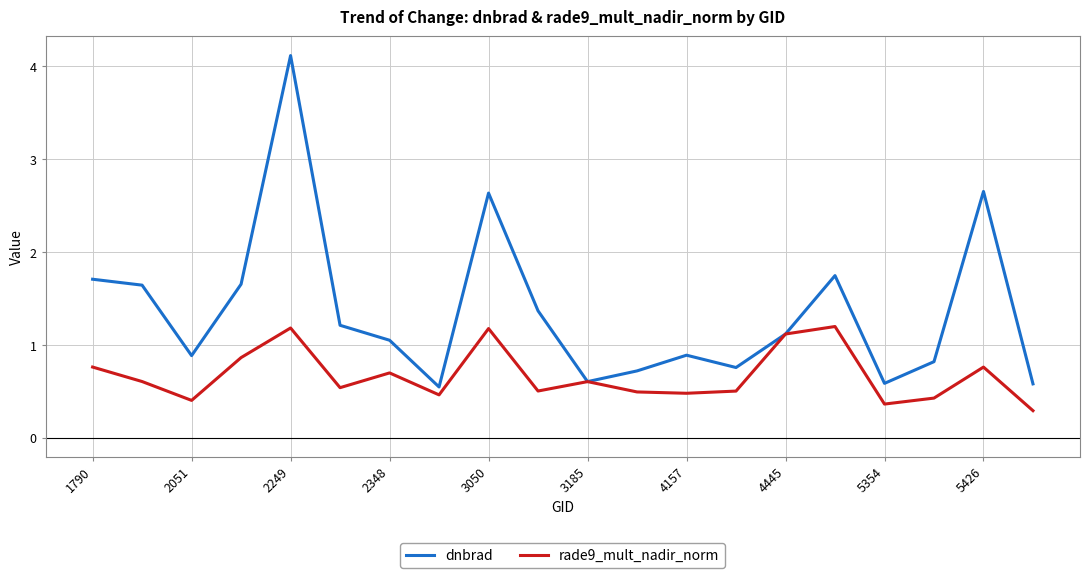

After their last crossing, which series has the higher values: dnbrad or rade9_mult_nadir_norm?

dnbrad